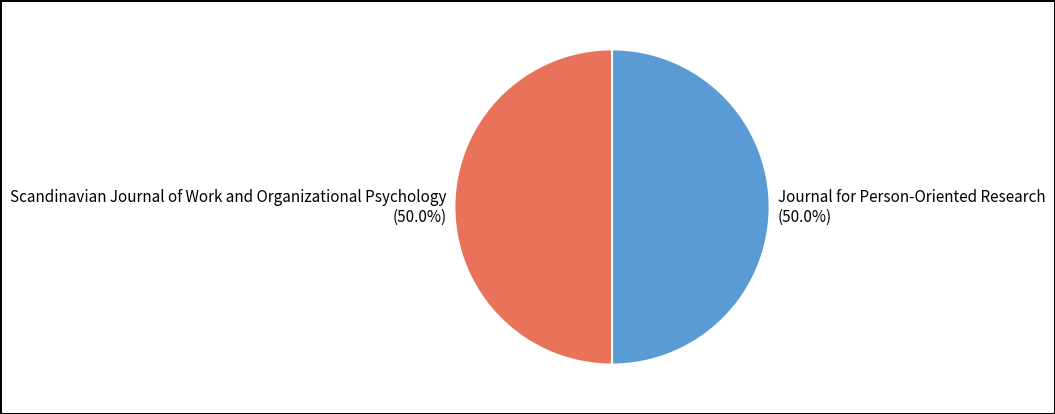

Approximately how many times larger is the value at Journal for Person-Oriented Research compared to Scandinavian Journal of Work and Organizational Psychology?

1.0